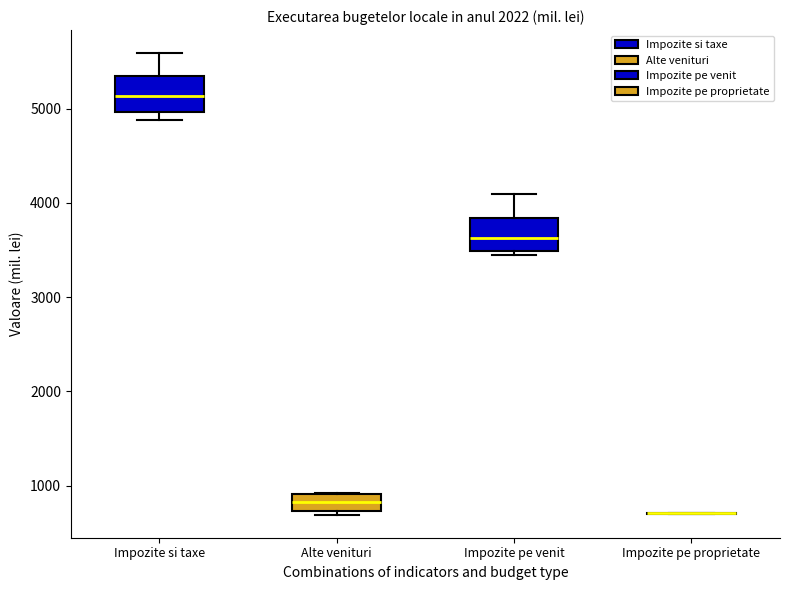

Where does the upper whisker of the box for Impozite pe venit end on the y-axis? The values are not printed on the chart, so give them approximately, as read against the axis.

4100